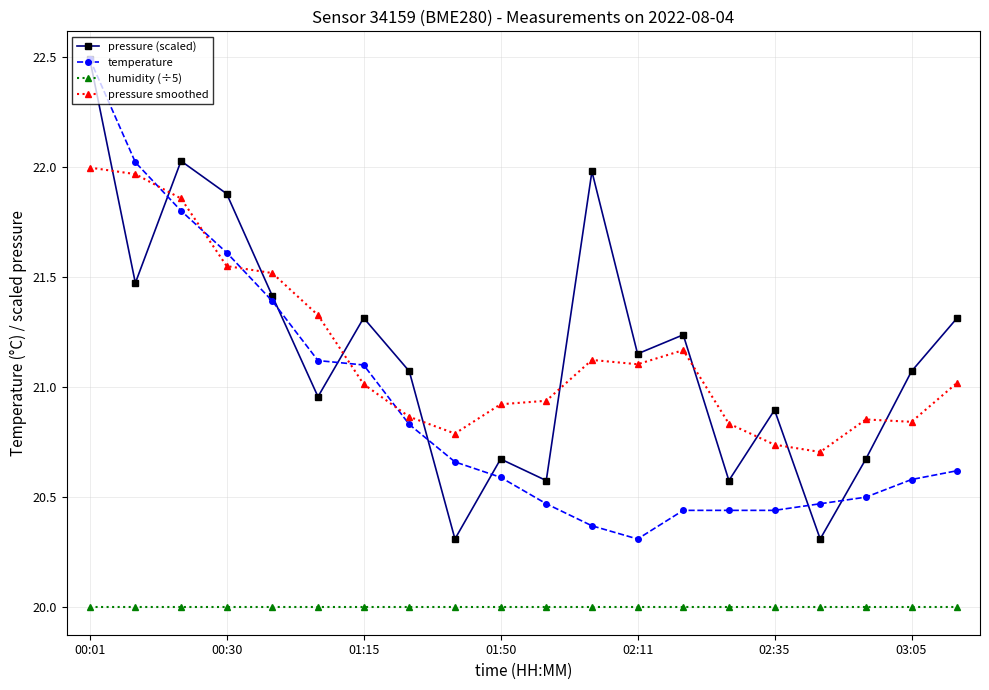

True or false: humidity (÷5) and temperature intersect in this chart.

False